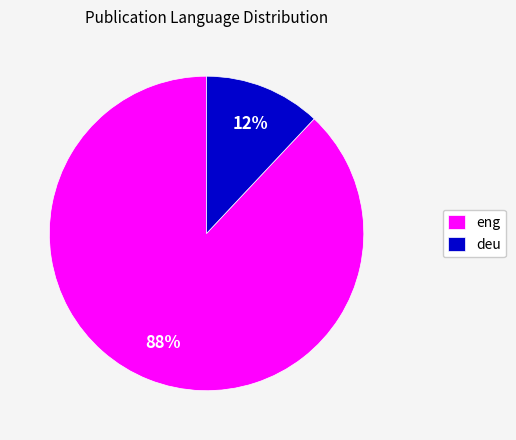

Is the sum of eng and deu greater than half?

Yes